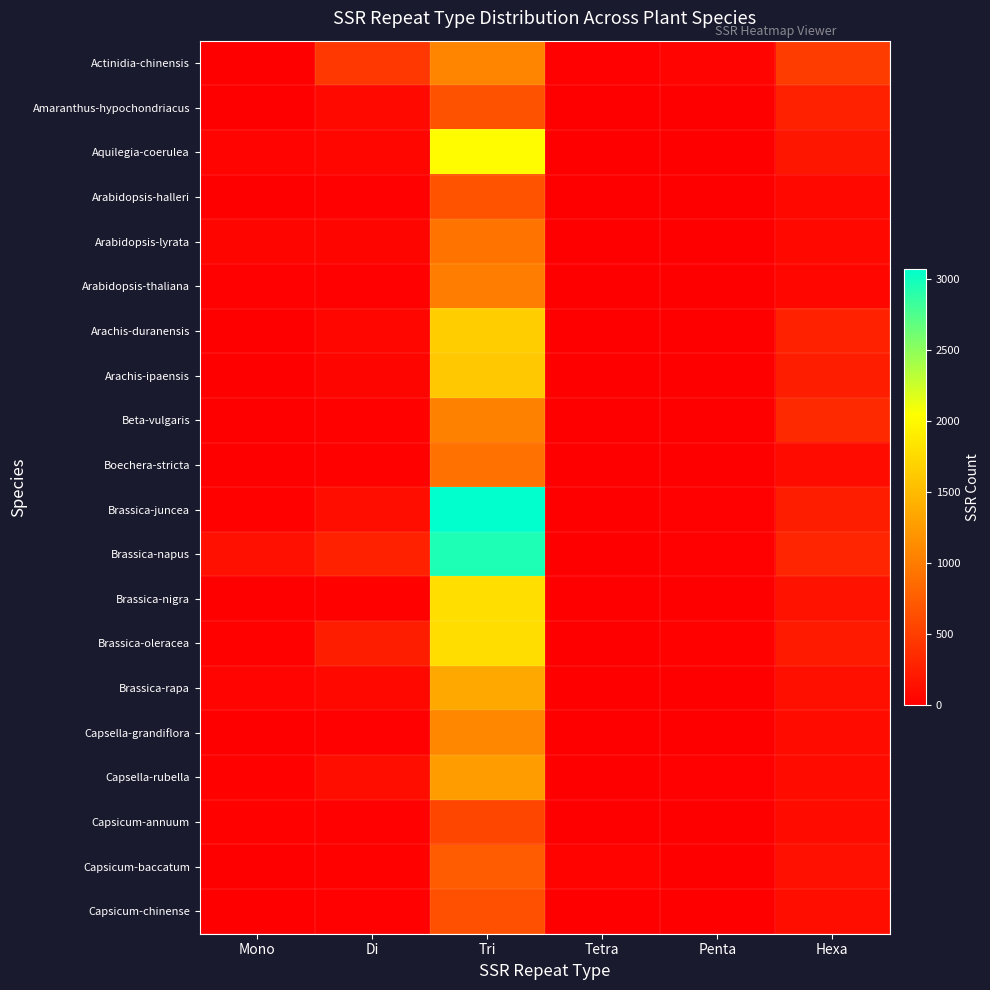

Which has a higher value, Mono or Di?

Di